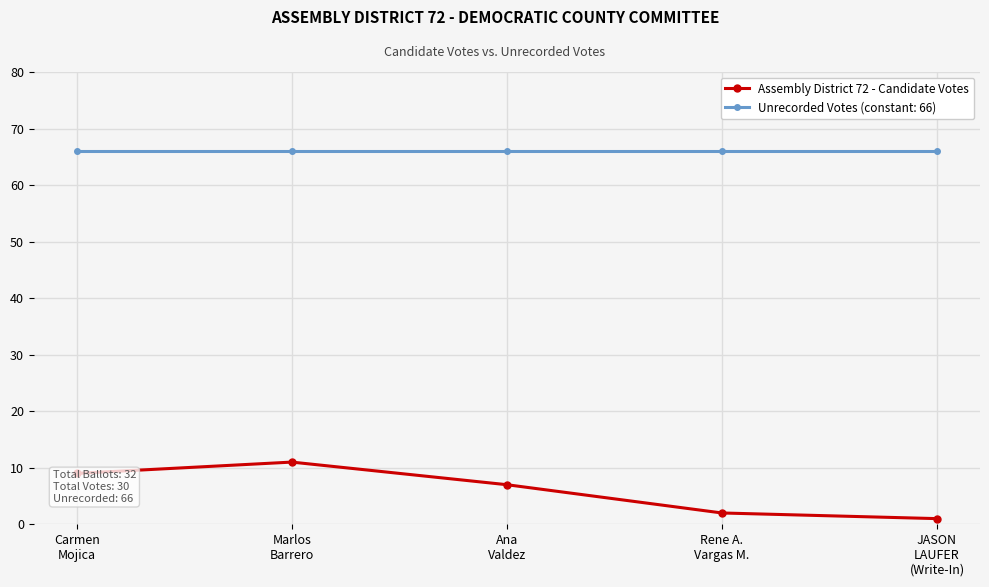

True or false: Unrecorded Votes (constant: 66) and Assembly District 72 - Candidate Votes intersect in this chart.

False